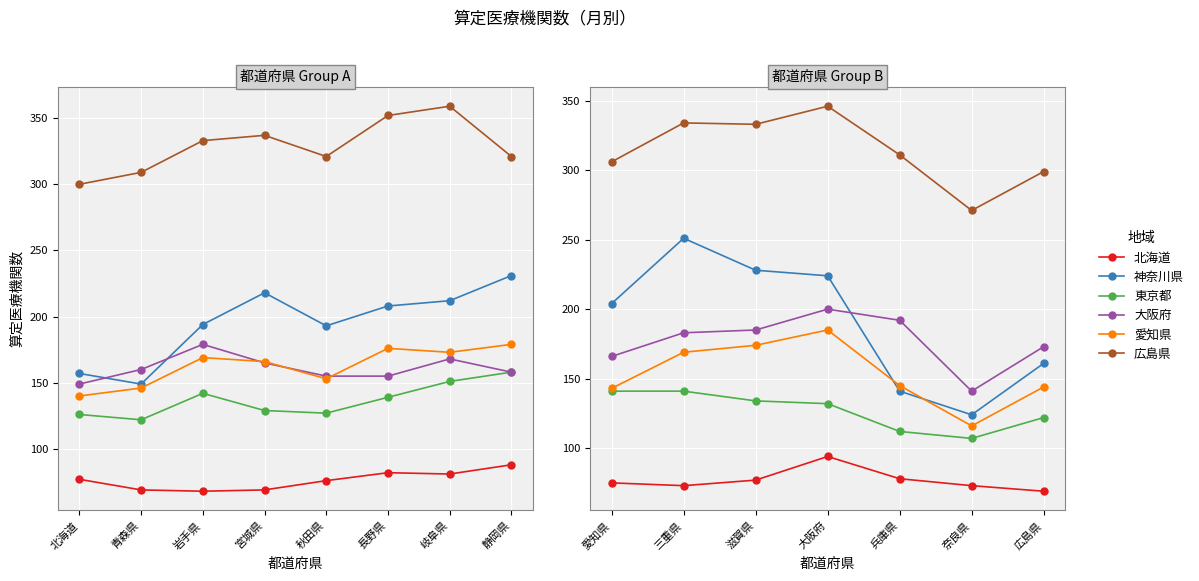

Which series has the widest spread of values?

神奈川県